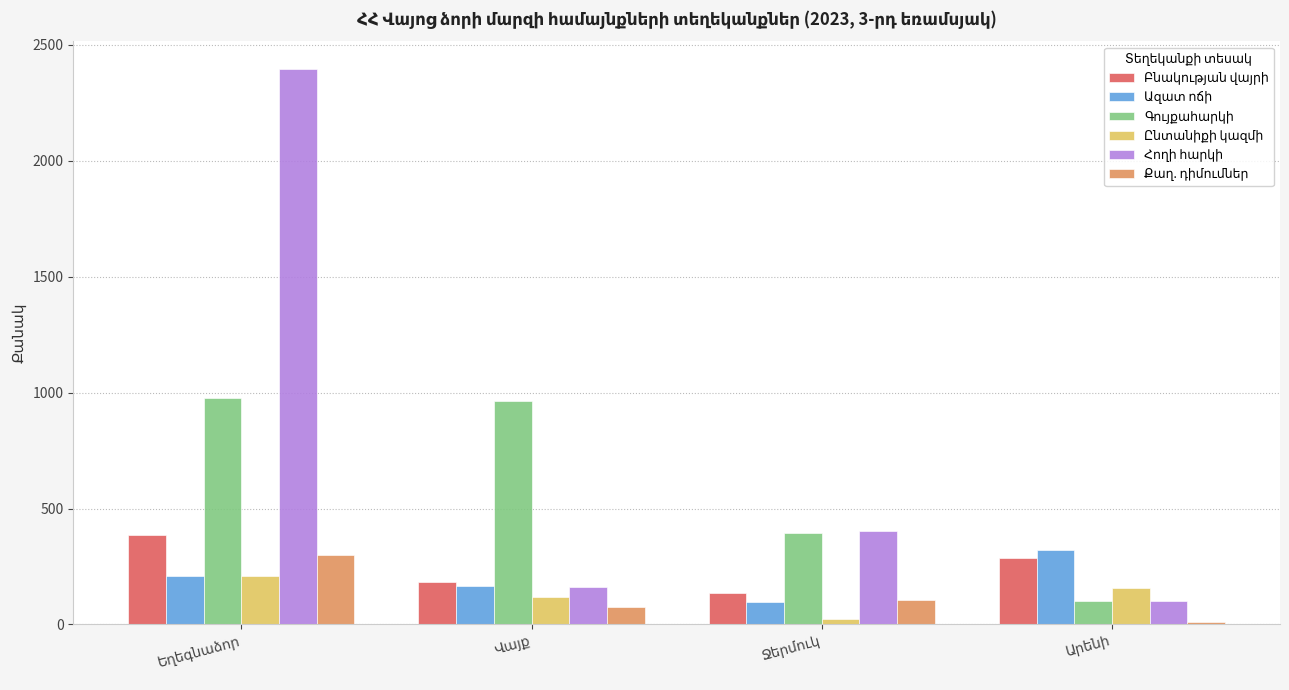

How many groups of bars are there?

4